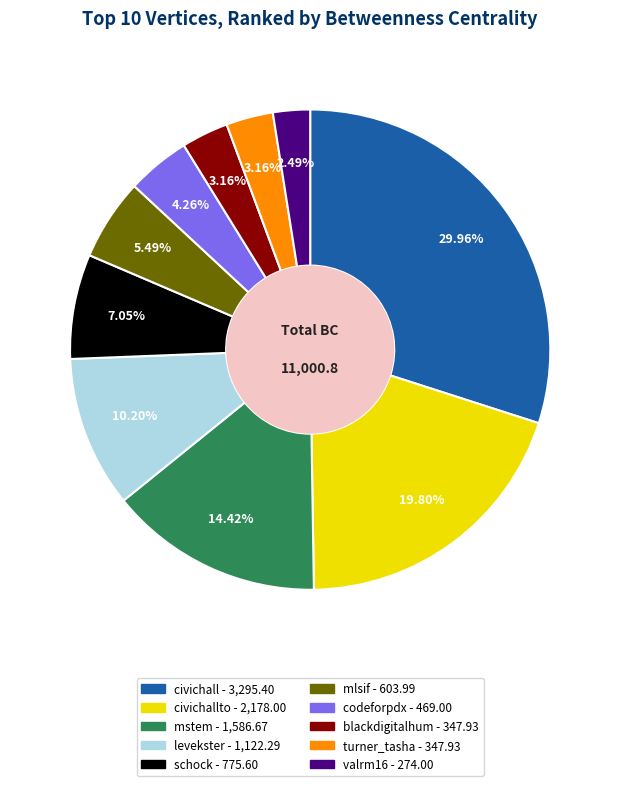

Is there a majority slice in this chart?

No